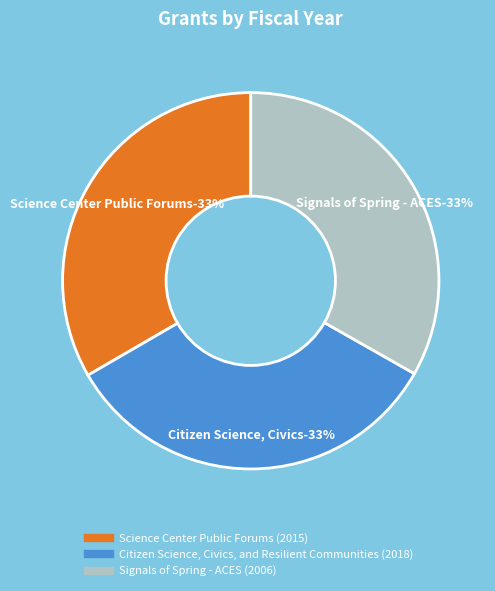

What is the largest slice in the pie chart?

Citizen Science, Civics, and Resilient Communities